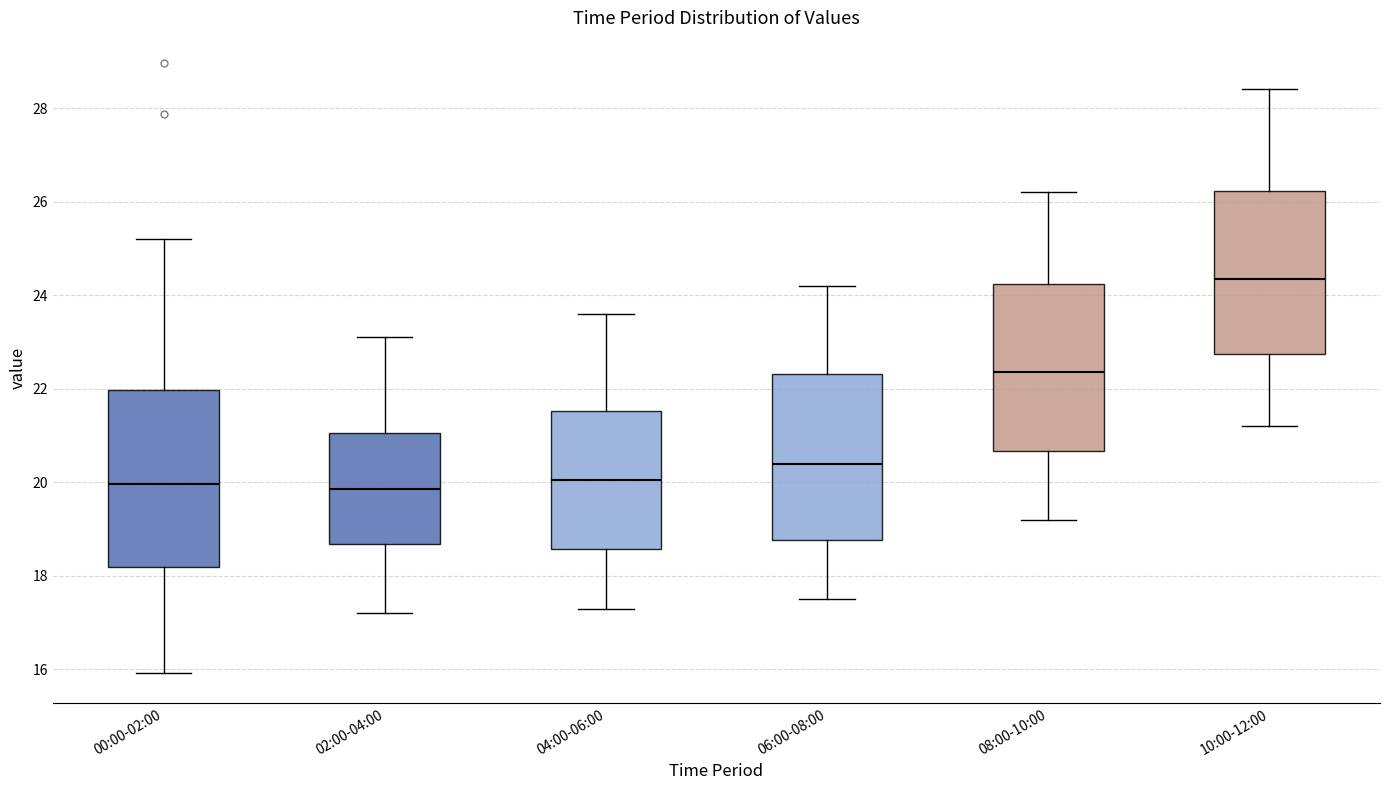

Reading left to right, read every box against the y-axis: the position of its median line, the range the box covers, and the ends of its whiskers. The values are not printed on the chart, so give them approximately, as read against the axis.

00:00-02:00: median 20.0, box 18.2 to 22.0, whiskers 16.0 to 25.2
02:00-04:00: median 19.8, box 18.6 to 21.0, whiskers 17.2 to 23.2
04:00-06:00: median 20.0, box 18.6 to 21.6, whiskers 17.4 to 23.6
06:00-08:00: median 20.4, box 18.8 to 22.4, whiskers 17.6 to 24.2
08:00-10:00: median 22.4, box 20.6 to 24.2, whiskers 19.2 to 26.2
10:00-12:00: median 24.4, box 22.8 to 26.2, whiskers 21.2 to 28.4